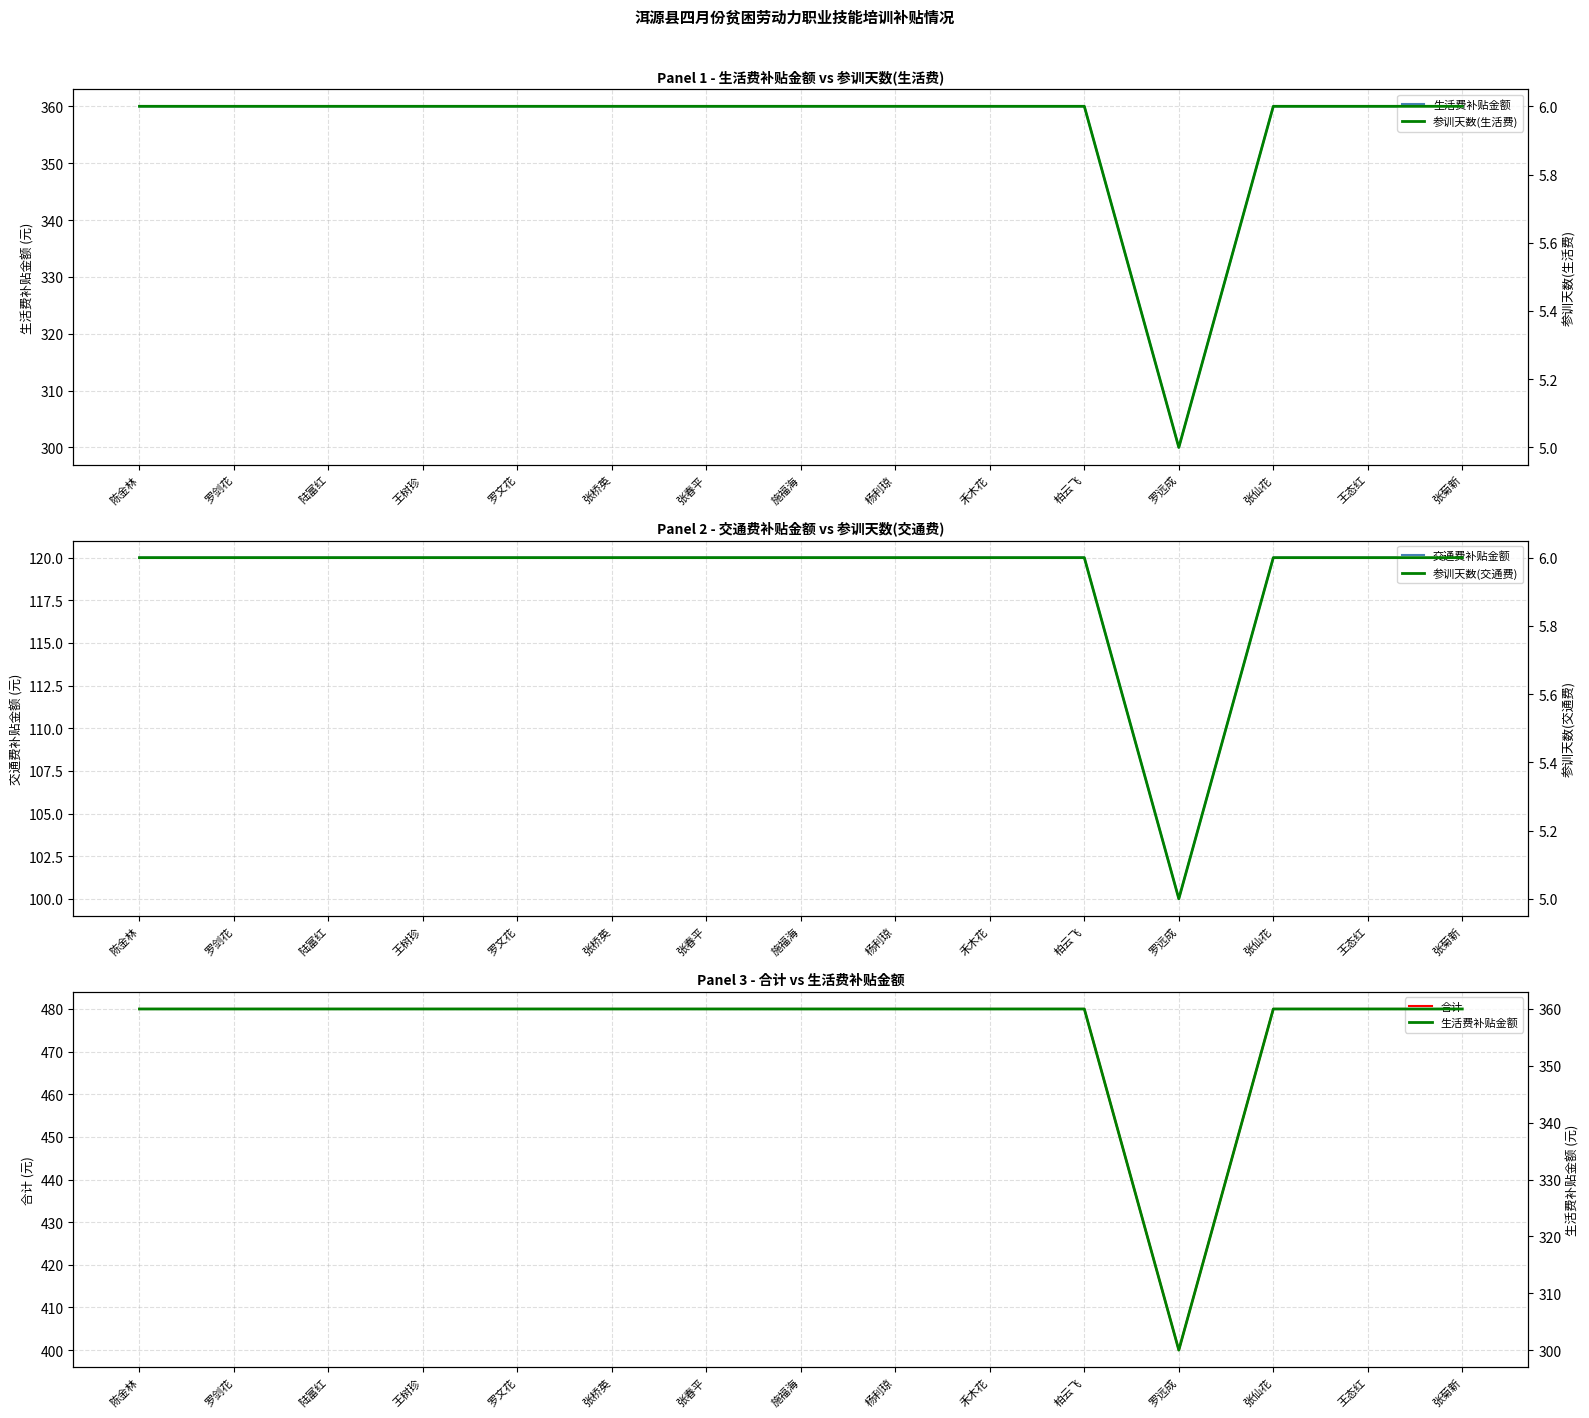

How many lines are shown in the chart?

5